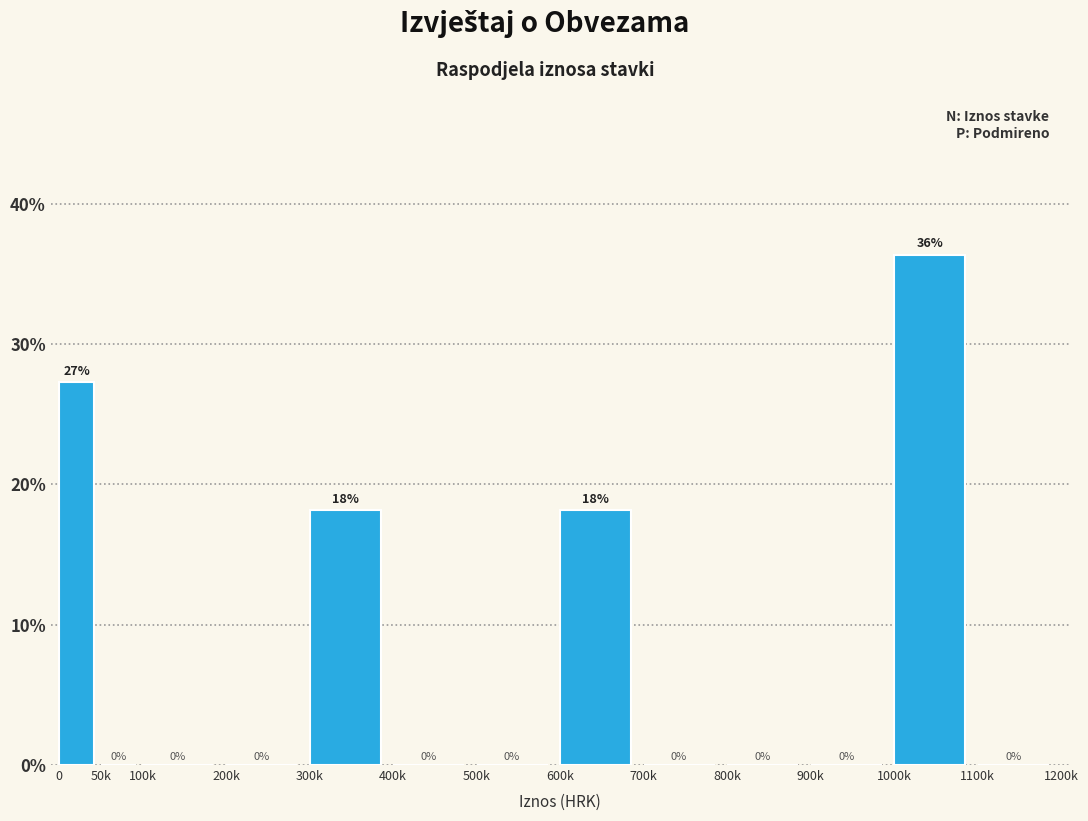

What is the maximum value shown in the chart?

36.4